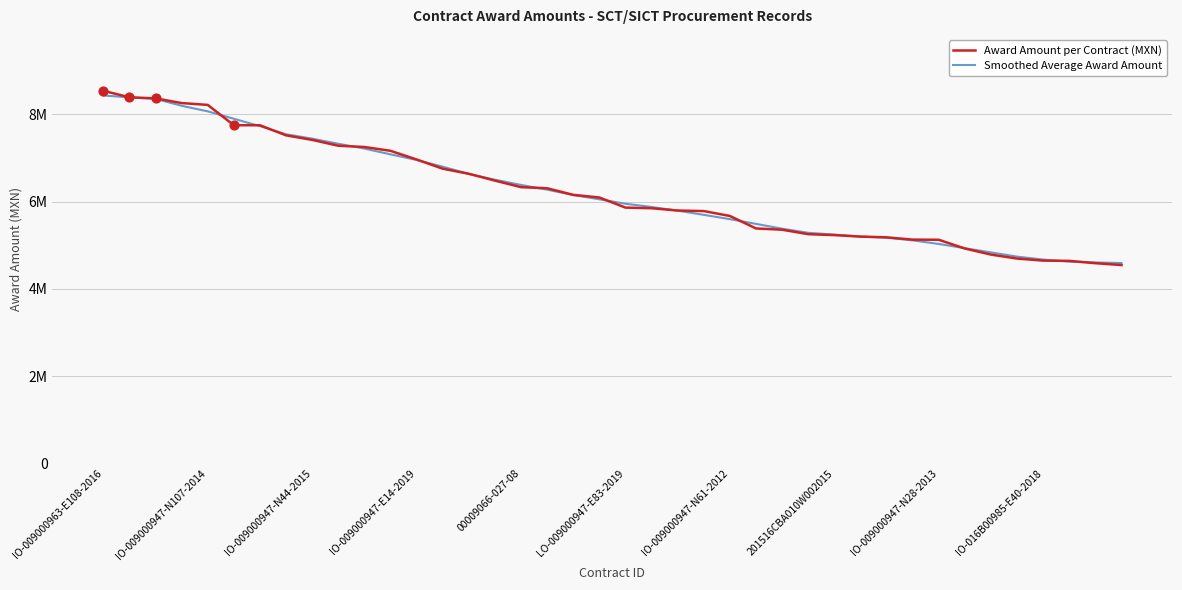

What are all the series names shown in the legend?

Award Amount per Contract (MXN), Smoothed Average Award Amount